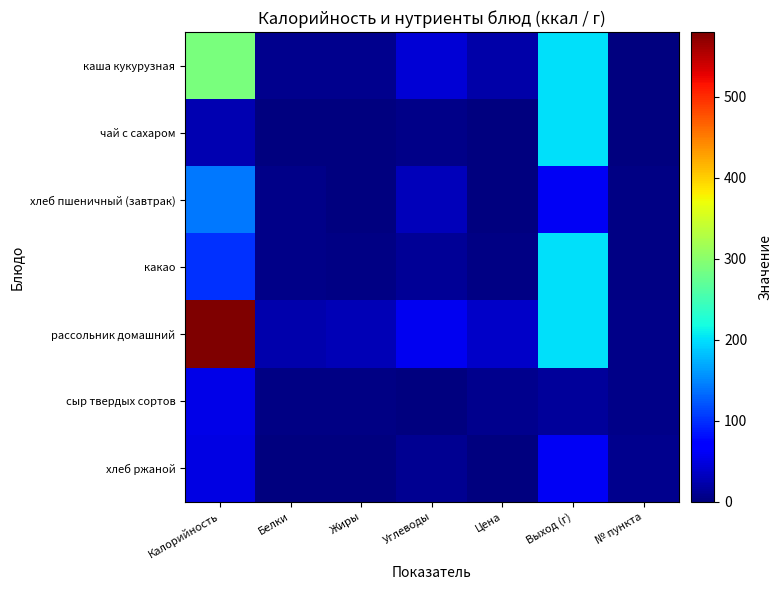

Reading left to right, what are all the values shown in this chart?

каша кукурузная: Калорийность=288.0	Белки=7.0	Жиры=9.0	Углеводы=44.0	Цена=21.0	Выход (г)=200.0	№ пункта=1.0
чай с сахаром: Калорийность=27.0	Белки=0.0	Жиры=0.0	Углеводы=6.0	Цена=1.8	Выход (г)=200.0	№ пункта=2.0
хлеб пшеничный (завтрак): Калорийность=141.0	Белки=5.0	Жиры=1.0	Углеводы=30.0	Цена=2.0	Выход (г)=60.0	№ пункта=3.0
какао: Калорийность=100.0	Белки=5.0	Жиры=4.0	Углеводы=13.0	Цена=2.8	Выход (г)=200.0	№ пункта=4.0
рассольник домашний: Калорийность=580.0	Белки=23.0	Жиры=29.0	Углеводы=58.0	Цена=38.4	Выход (г)=200.0	№ пункта=5.0
сыр твердых сортов: Калорийность=54.0	Белки=4.0	Жиры=4.0	Углеводы=0.0	Цена=9.0	Выход (г)=15.0	№ пункта=6.0
хлеб ржаной: Калорийность=51.0	Белки=2.0	Жиры=0.0	Углеводы=10.0	Цена=2.0	Выход (г)=60.0	№ пункта=7.0